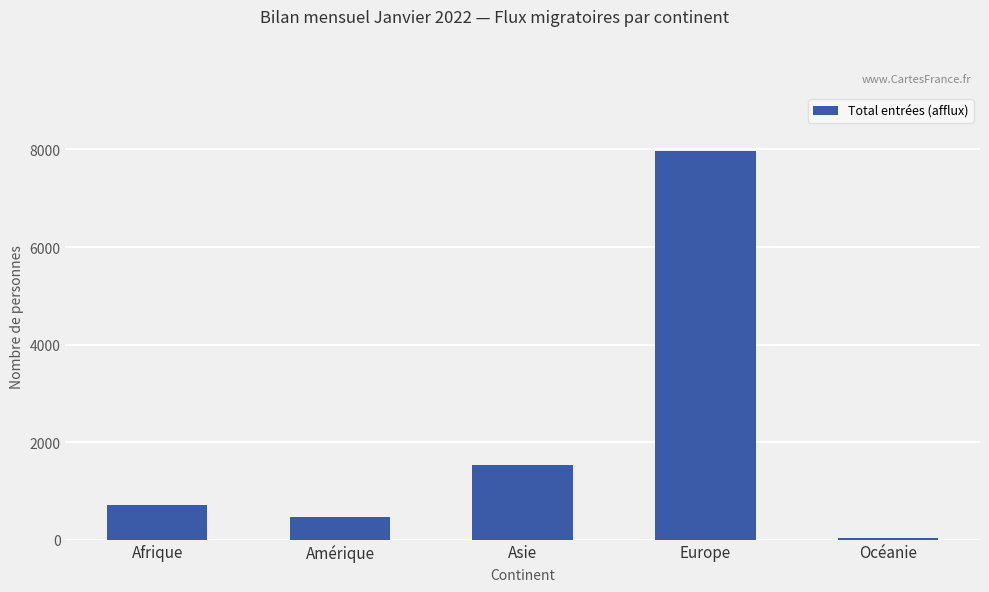

List the labels in order of value, smallest first.

Océanie, Amérique, Afrique, Asie, Europe